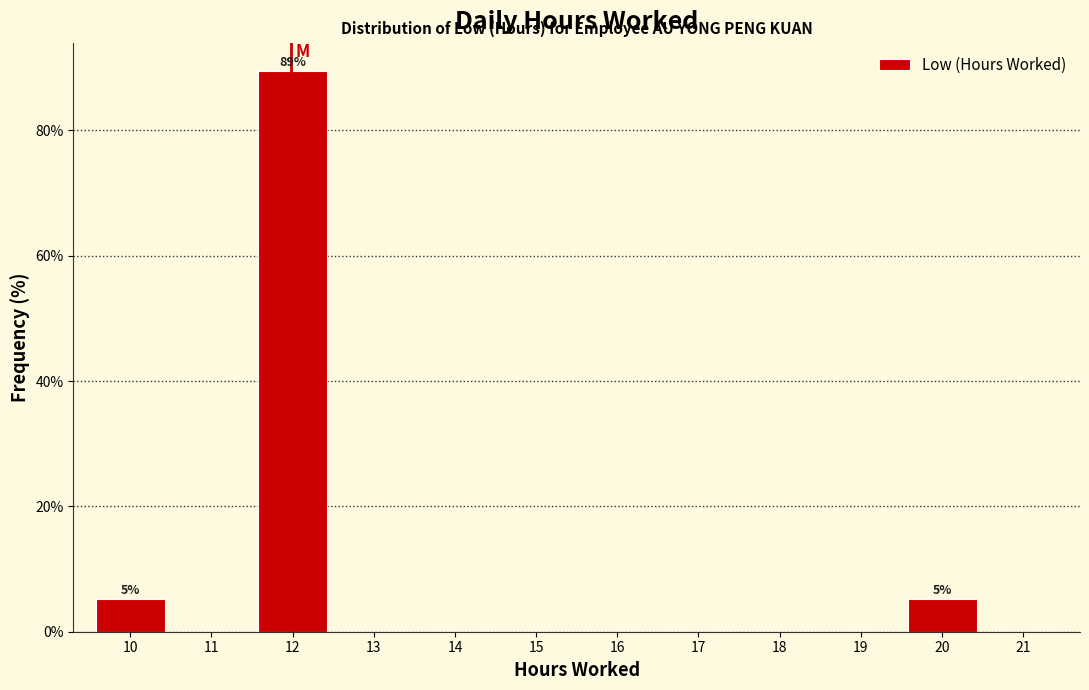

Over which range of the x-axis is the bar tallest?

11.5 to 12.5